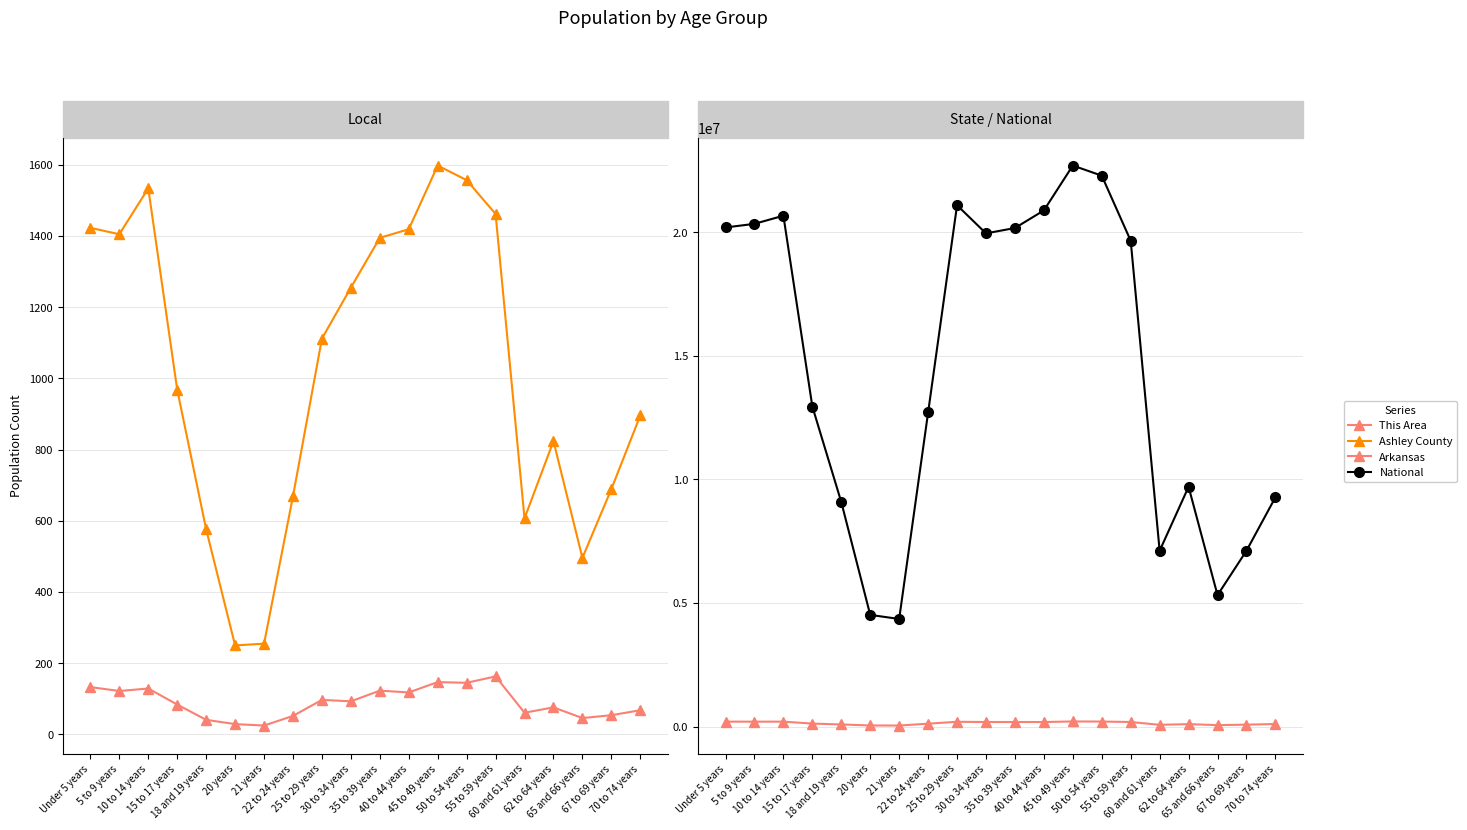

Is it true that National equals 20348657 at 5 to 9 years?

True